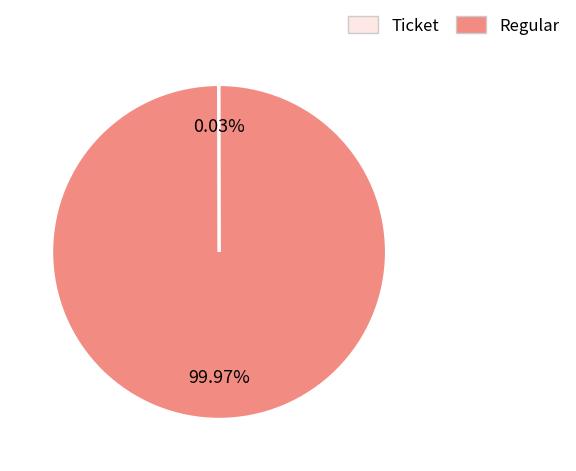

Is there any slice that represents more than half of the pie?

Yes